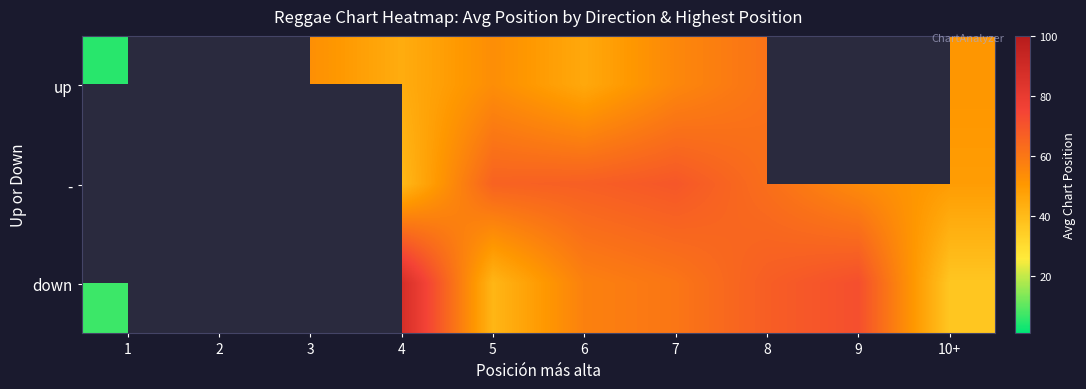

The - series shows 40.5 at 4. True or false?

True